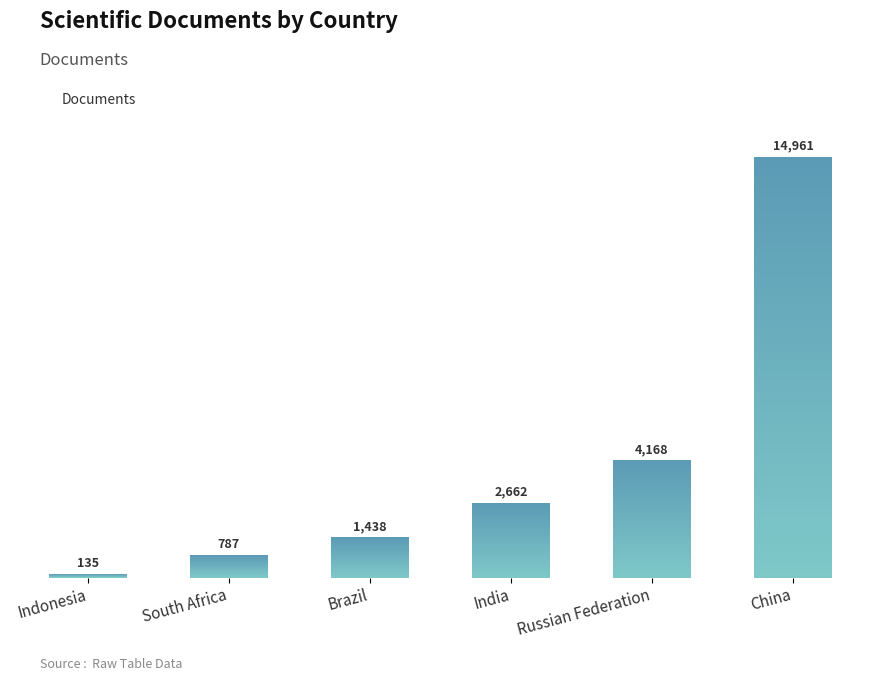

Is it true that the value at India is 2662?

True